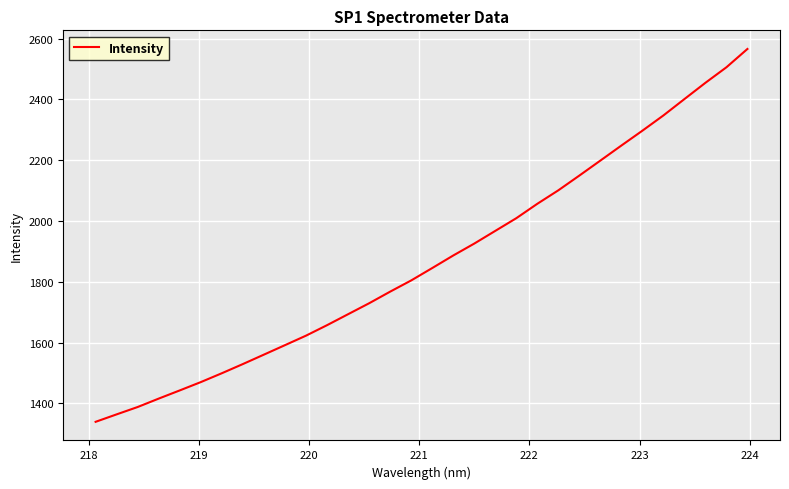

What is the difference between the maximum and minimum values?

1226.3